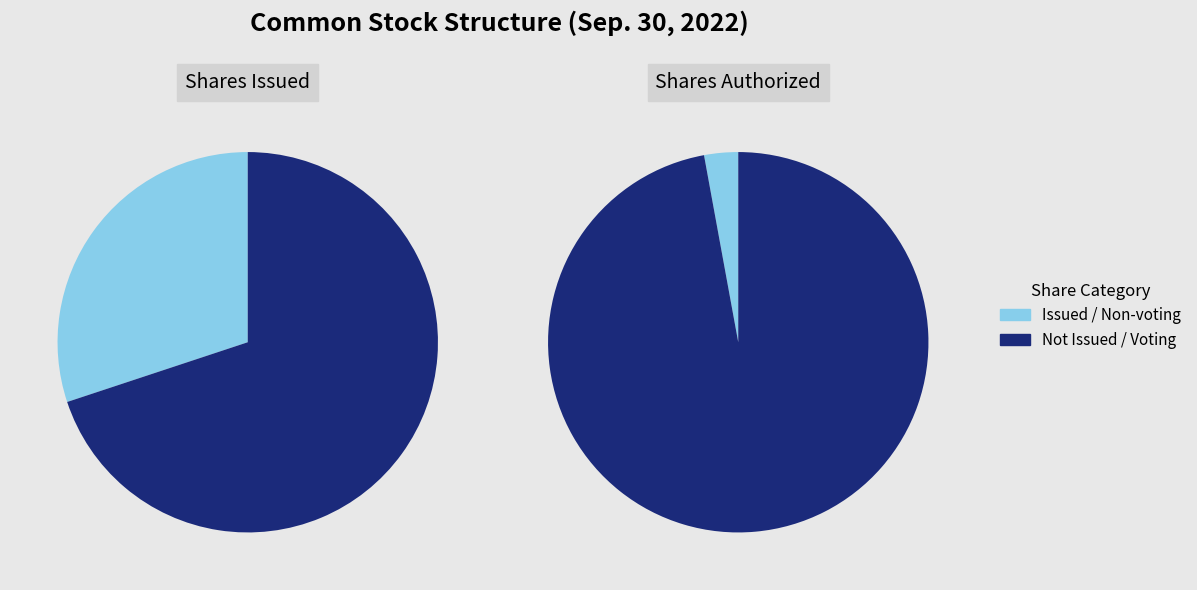

Combined, do Class C Common Stock and Non-voting Common Stock account for over 50%?

No